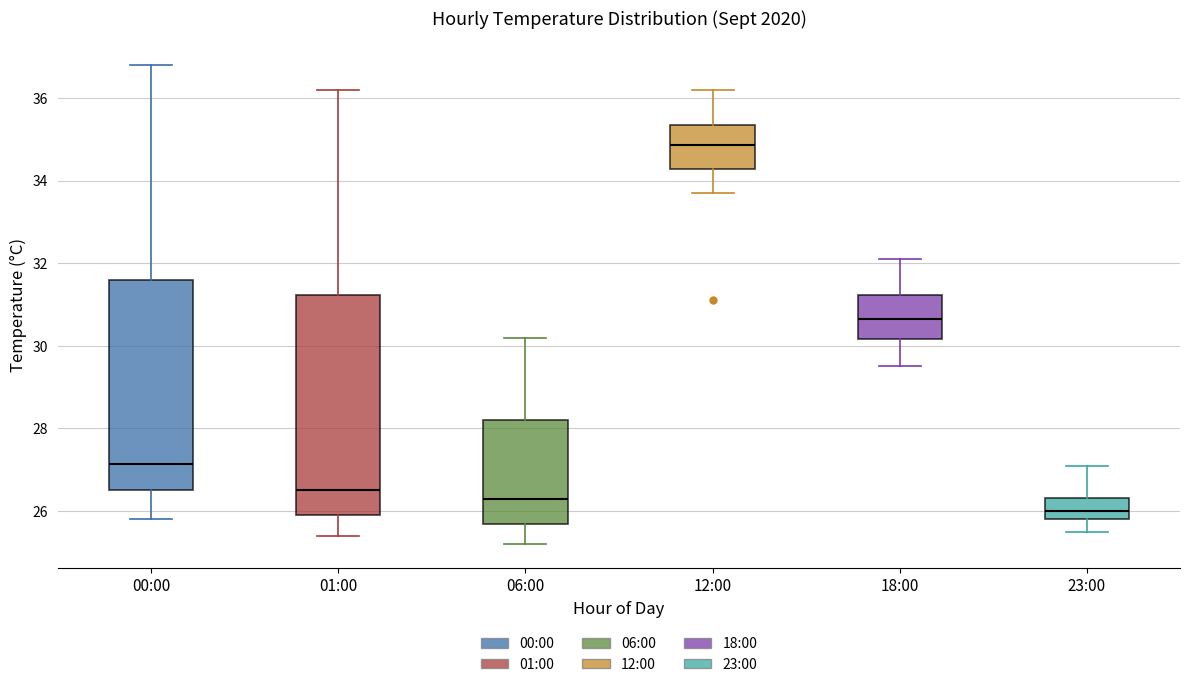

Which box has the highest median line?

12:00